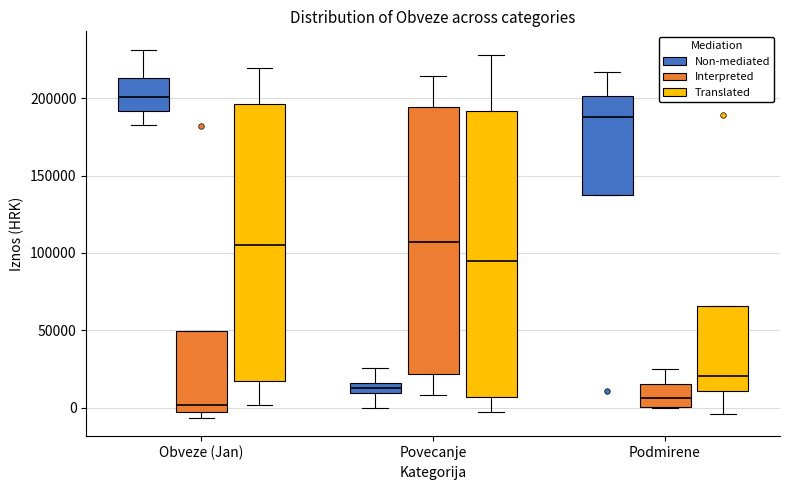

Which box is the tallest, from its lower edge to its upper edge?

Povecanje (Translated)